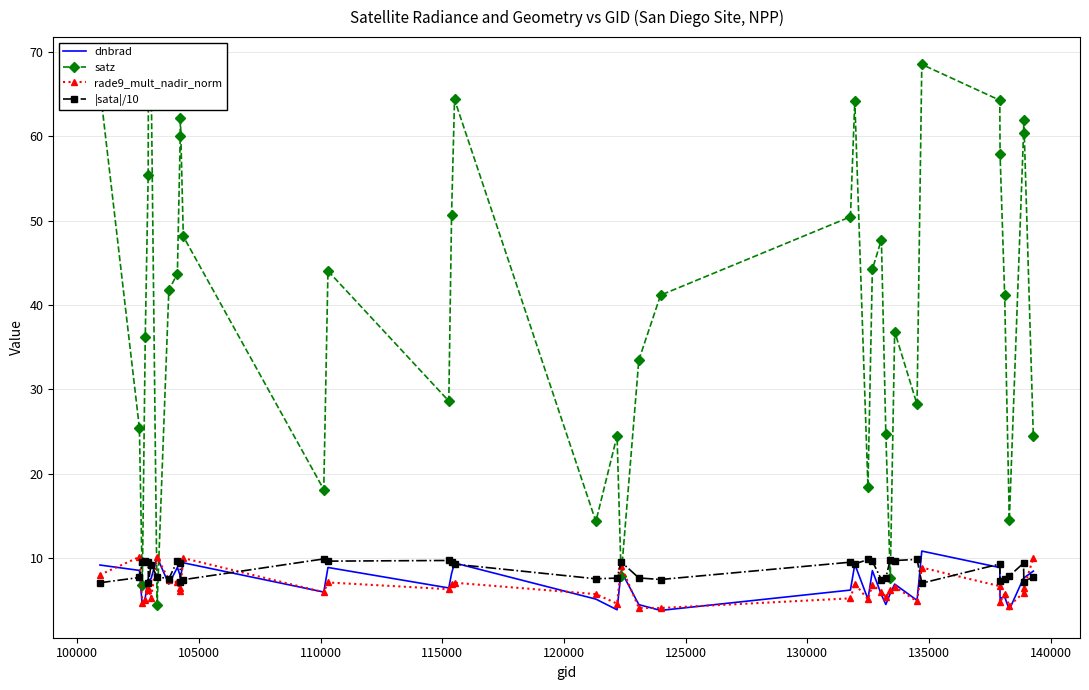

What is the value of the satz point at the 27th from the left?

44.2